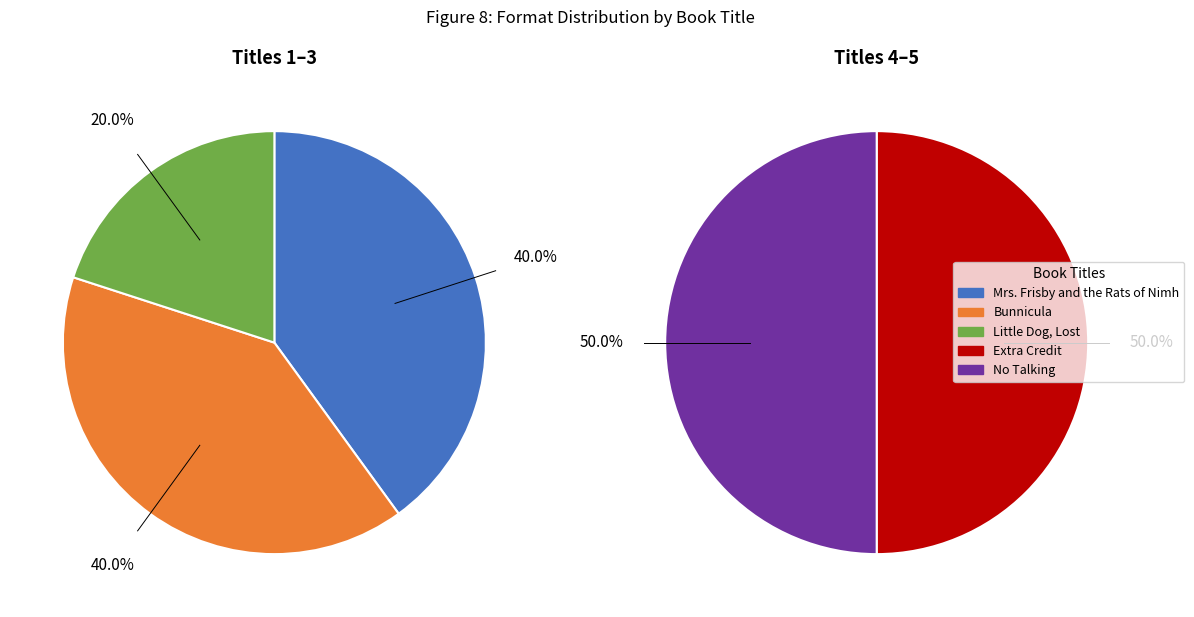

How many segments does this pie chart have?

5